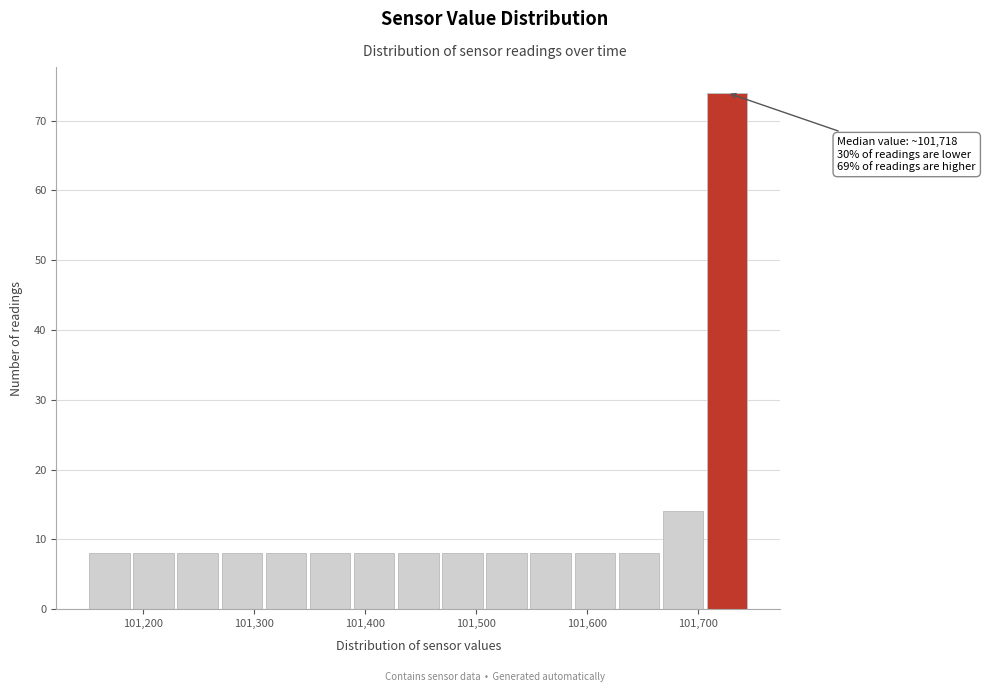

Around what value on the x-axis is the tallest bar? Give the approximate position of its centre, as read against the axis.

101730